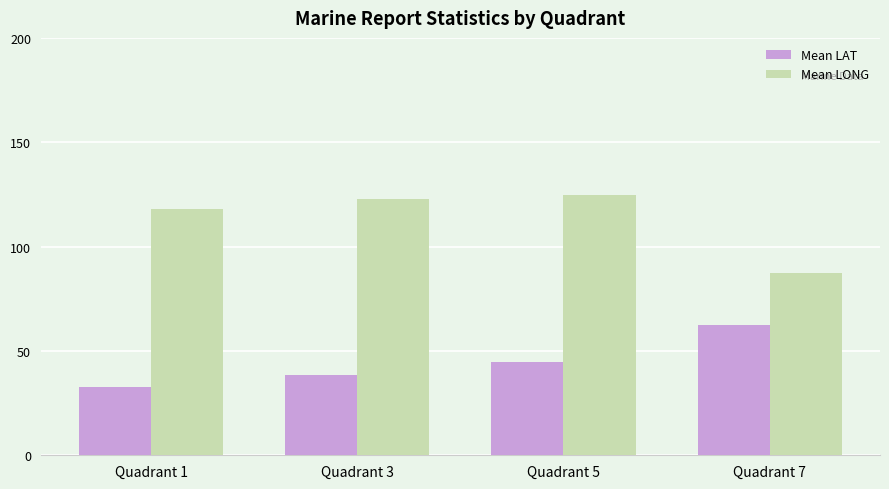

What is the difference between the maximum and minimum values in the Mean LONG series?

37.3